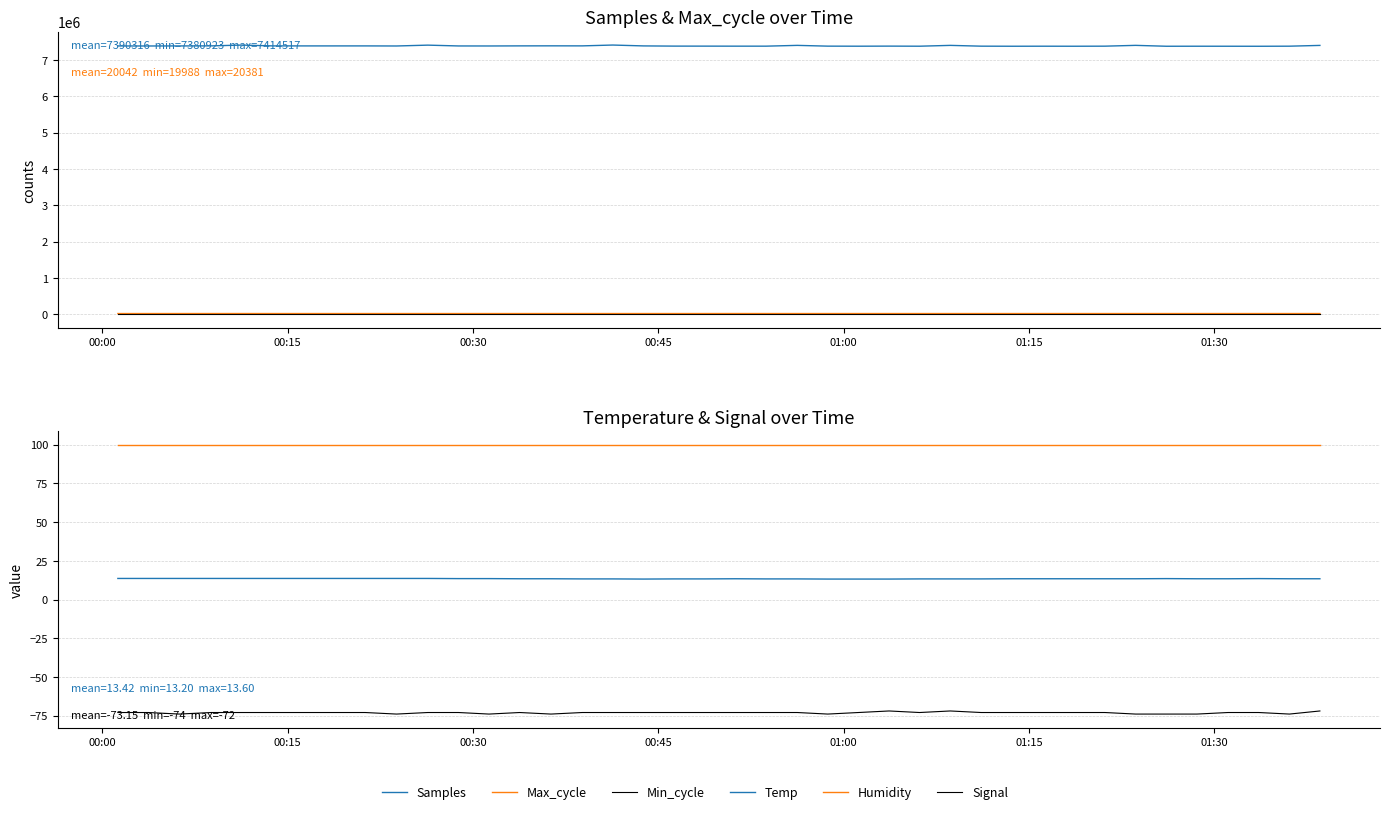

Where does the Max_cycle series first go above 20019?

00:00